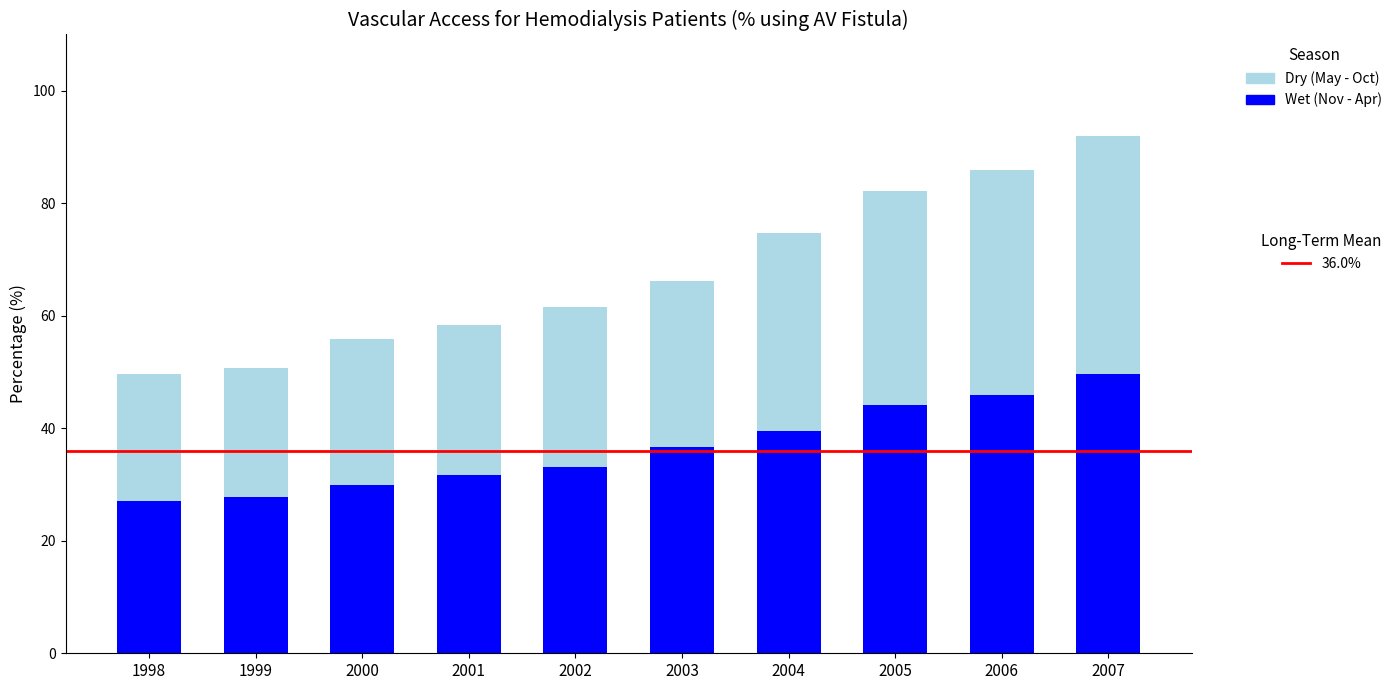

What is the total value across all series at 2005?

82.2